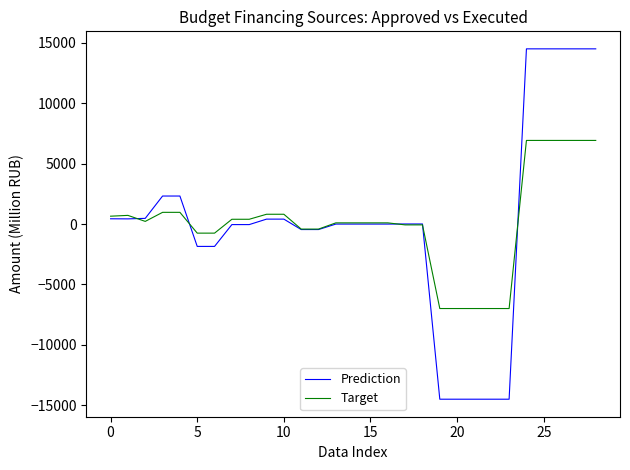

How many values in the Target series are below 100?

11